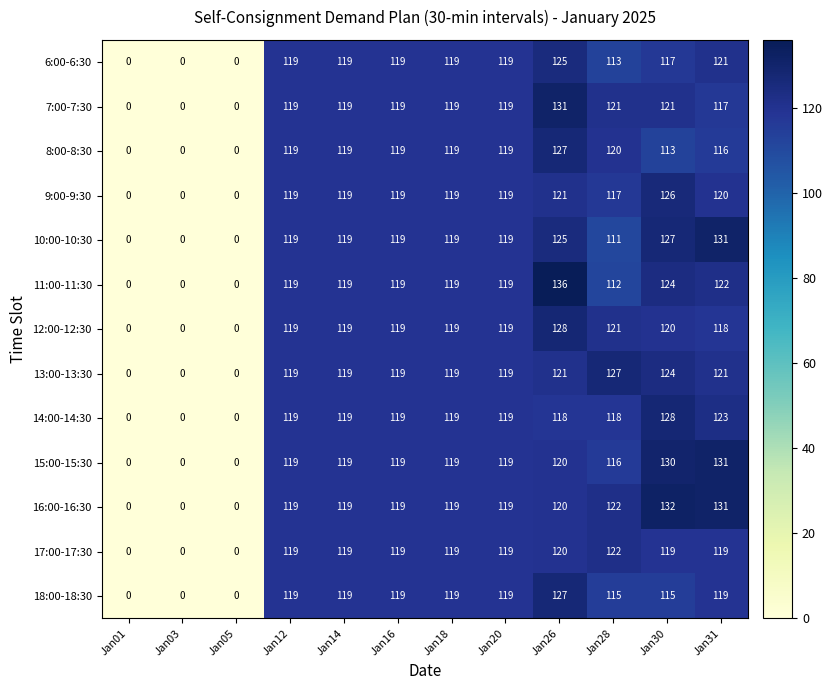

True or false: 9:00-9:30 has a value of 56 at Jan20.

False